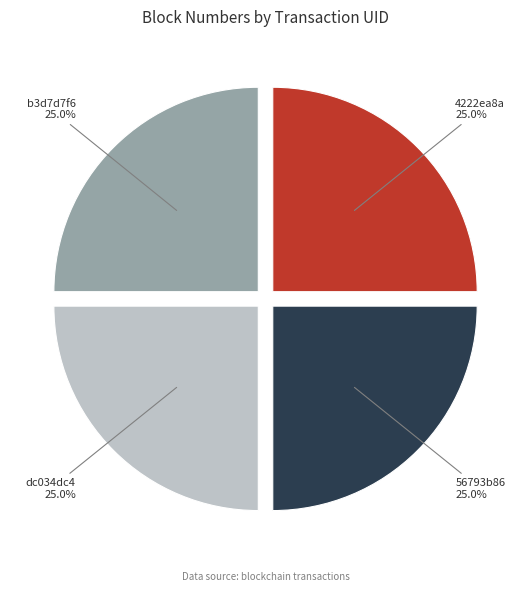

Approximately how many times larger is the value at 56793b86 compared to 4222ea8a?

1.0